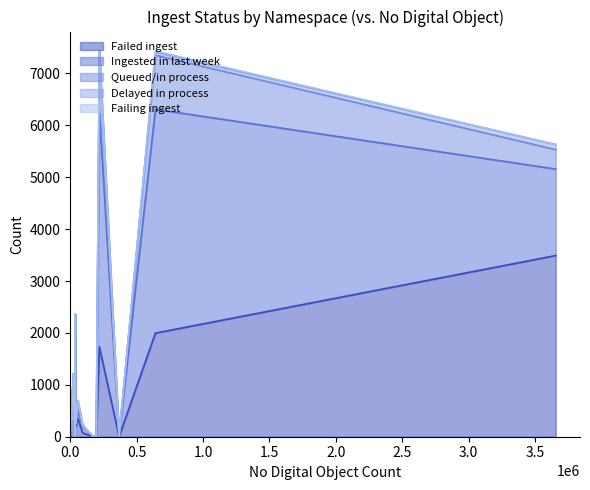

What is the maximum value for Failed ingest?

3492